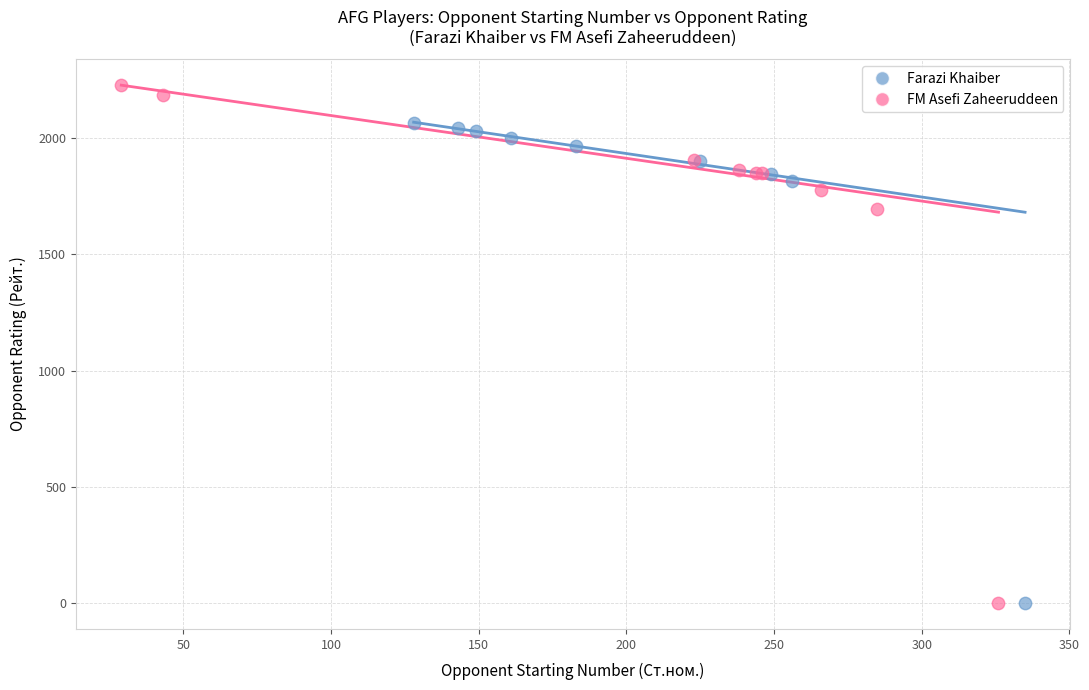

Which series contains the highest Y value?

FM Asefi Zaheeruddeen